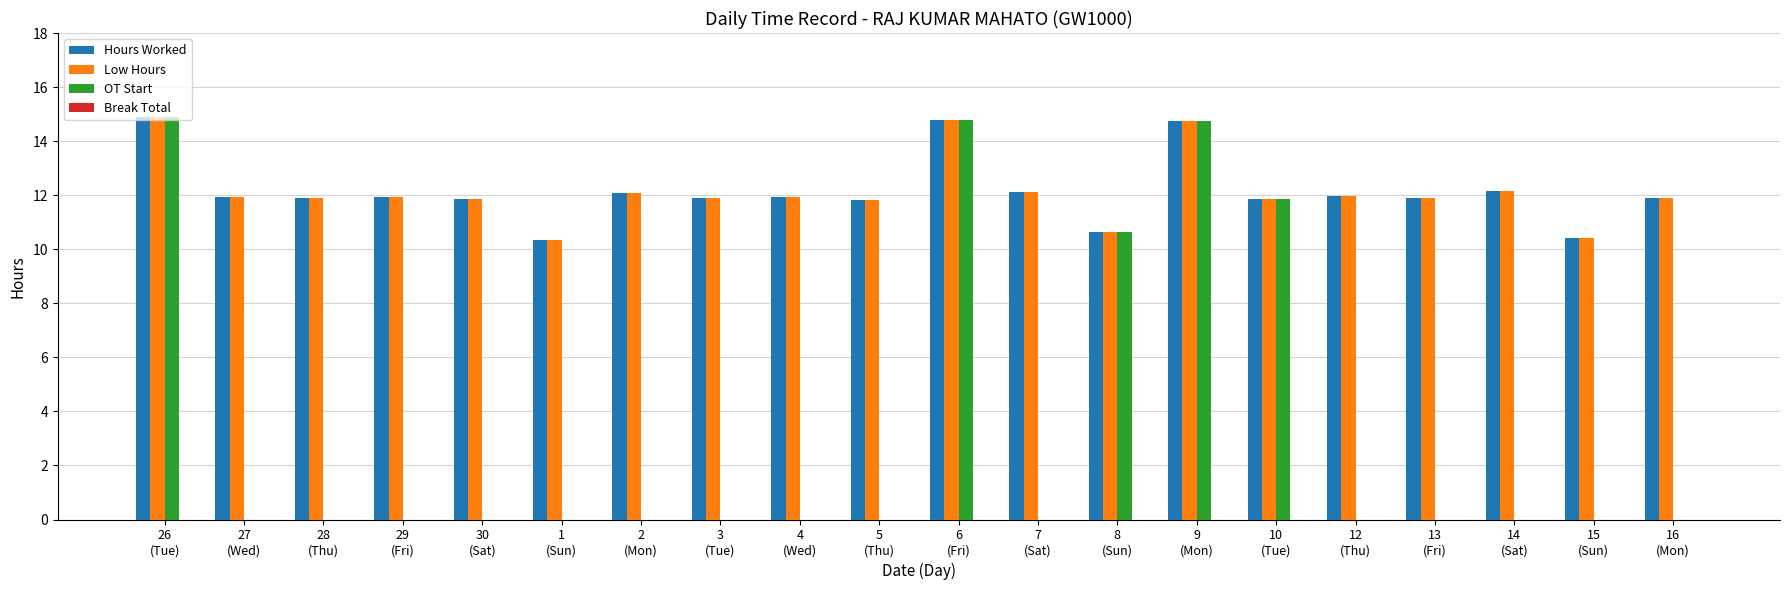

What is the sum of all OT Start values?

66.9